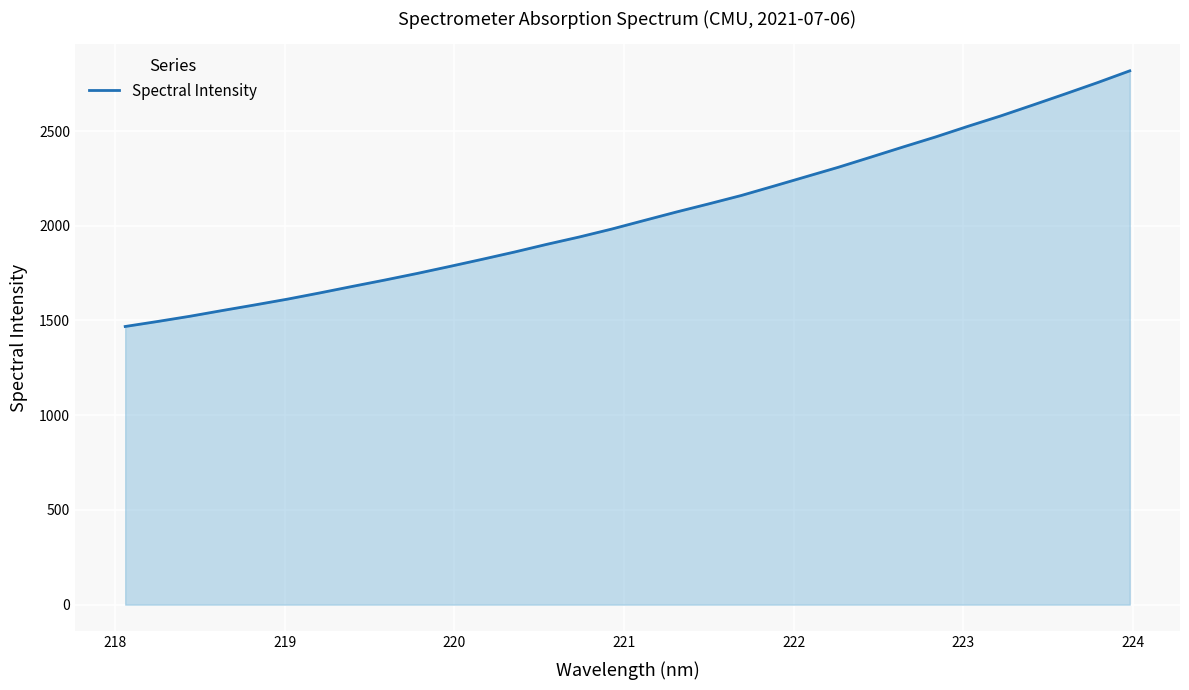

What is the difference between the maximum and minimum values?

1349.5